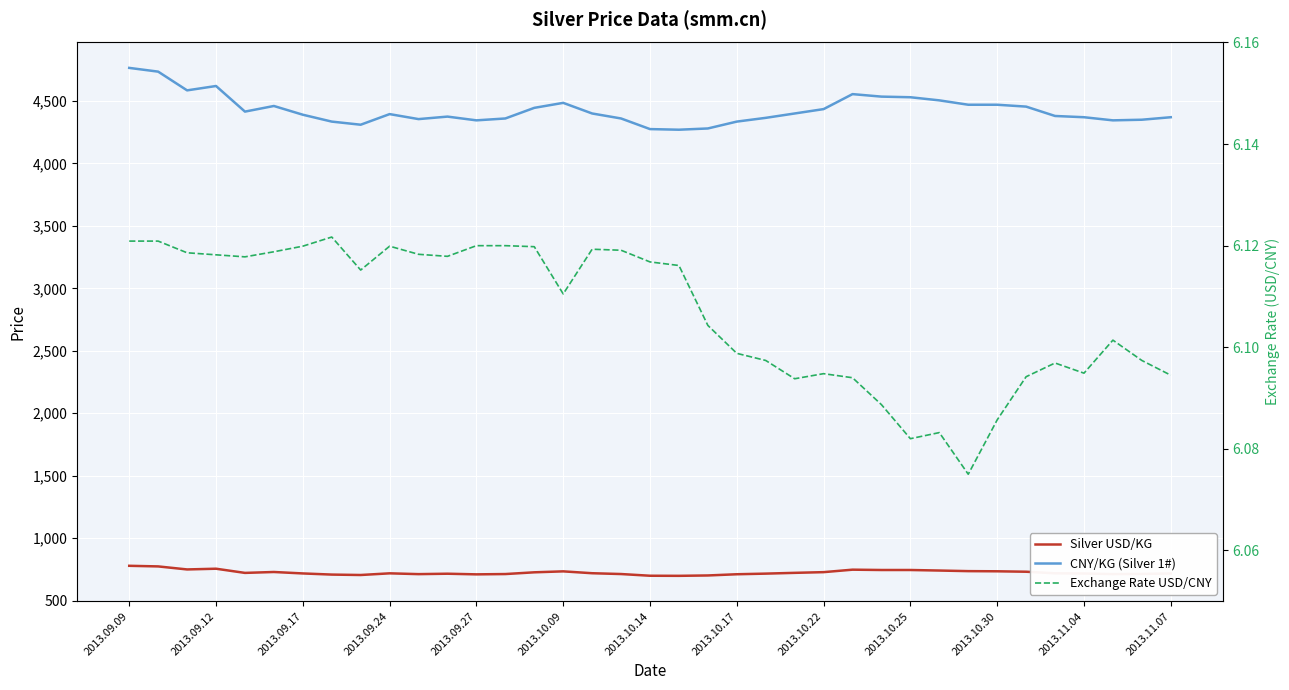

Count the number of data series in this chart.

3